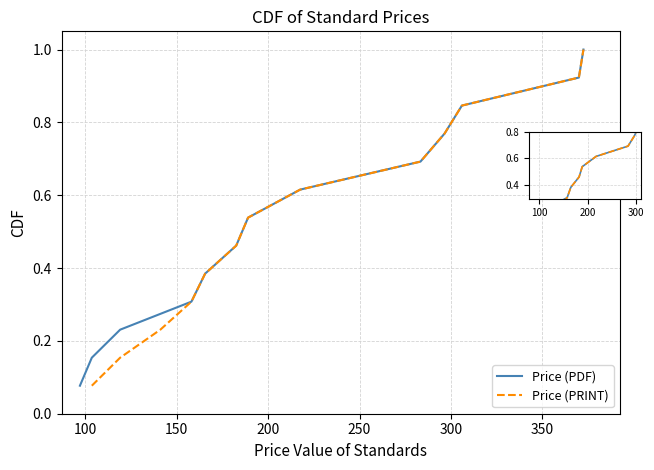

Which series changed the most between 300 and 10?

Price (PDF)